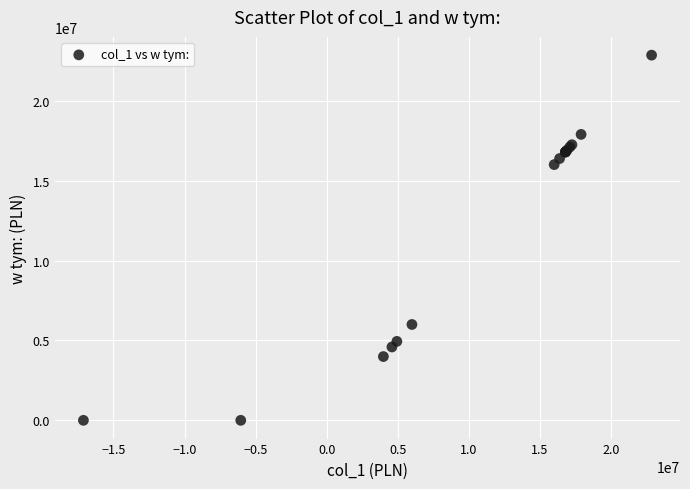

What Y value in the scatter plot is closest to 11430288?

16008000.0